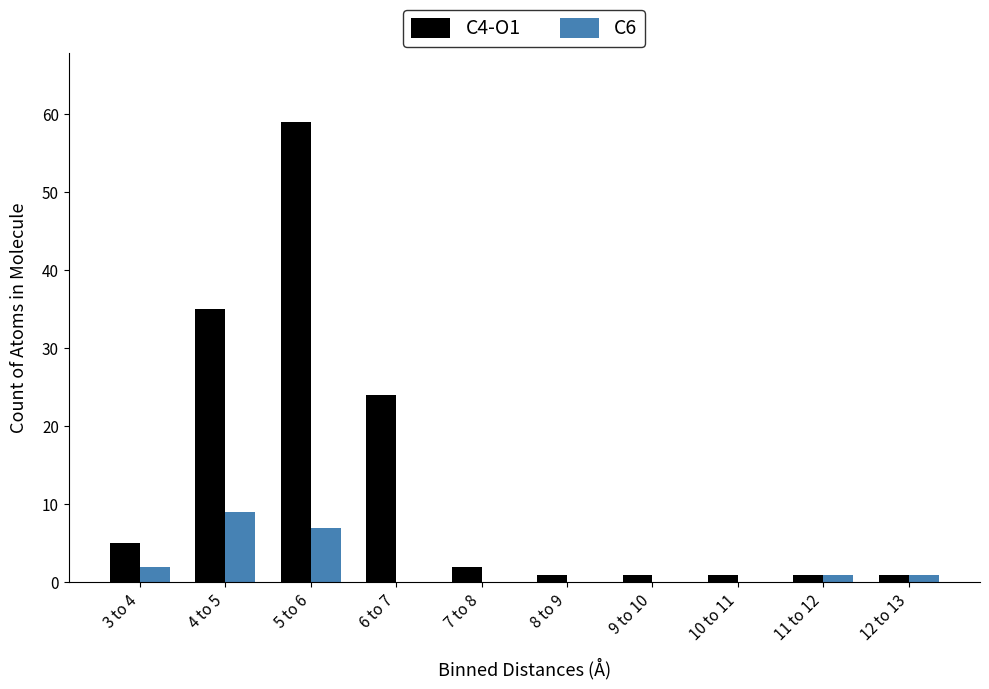

Reading left to right, what are all the values shown in this chart?

C4-O1: 3 to 4=5	4 to 5=35	5 to 6=59	6 to 7=24	7 to 8=2	8 to 9=1	9 to 10=1	10 to 11=1	11 to 12=1	12 to 13=1
C6: 3 to 4=2	4 to 5=9	5 to 6=7	6 to 7=0	7 to 8=0	8 to 9=0	9 to 10=0	10 to 11=0	11 to 12=1	12 to 13=1